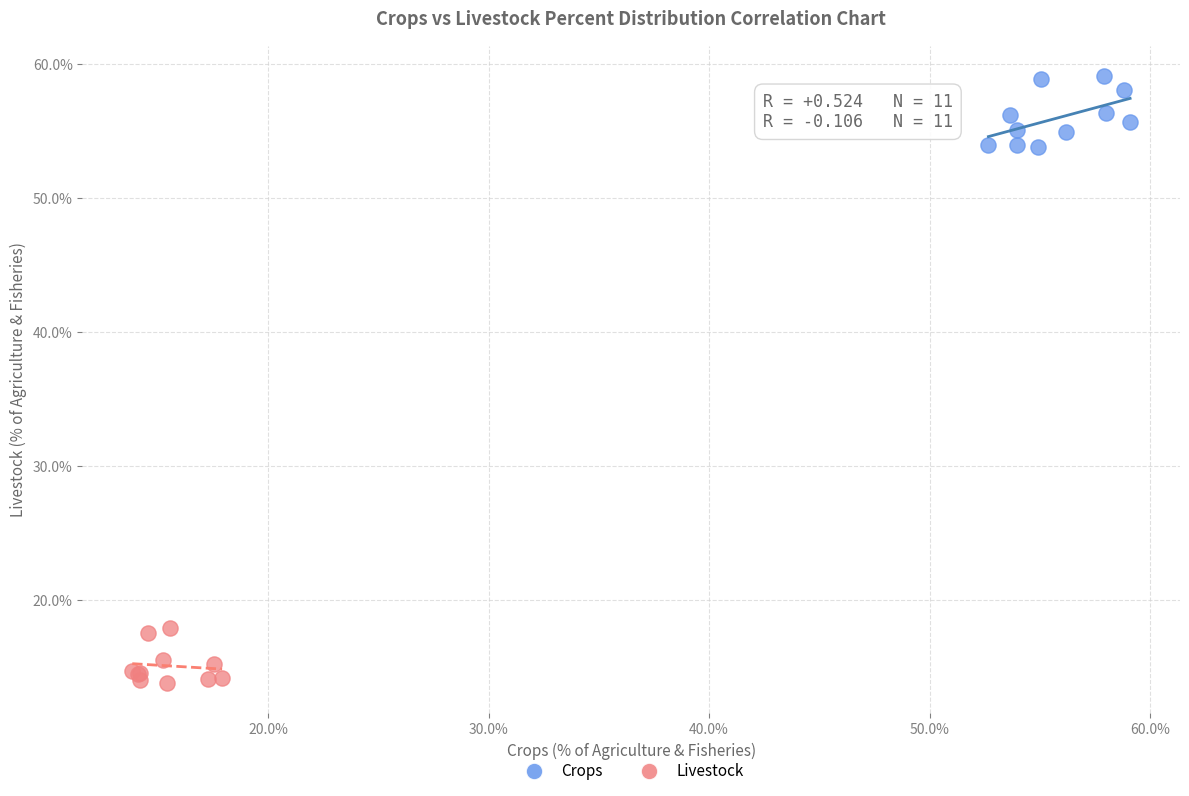

Which series has the widest spread of Y values?

Crops